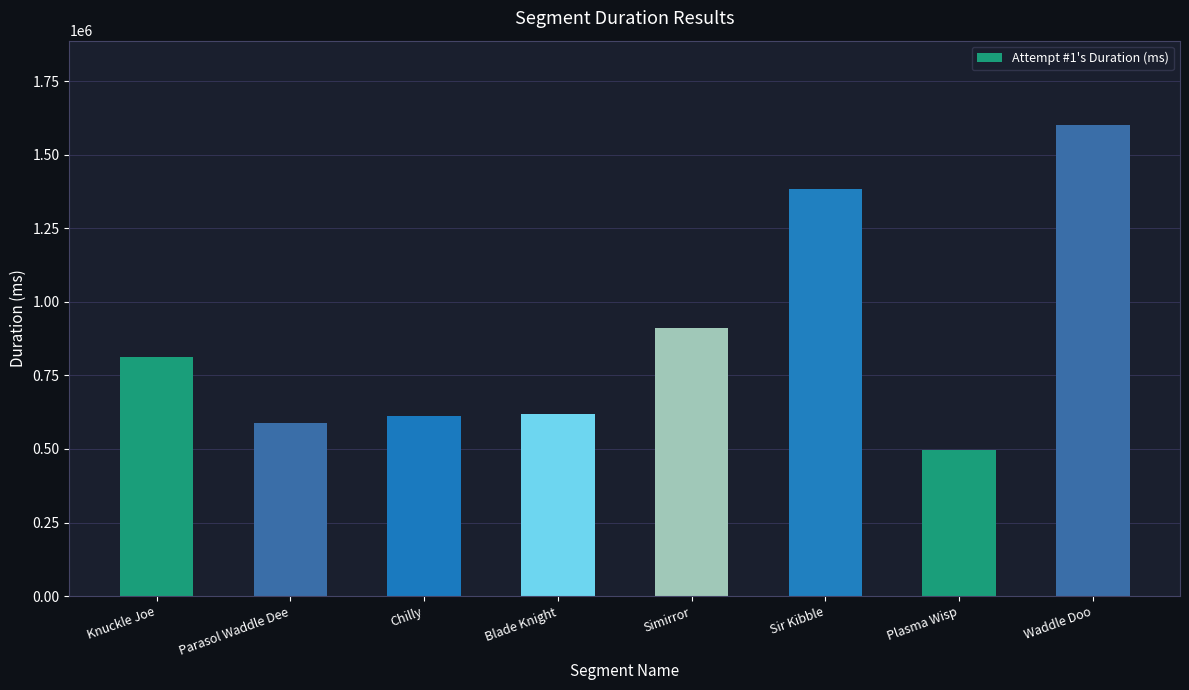

Is it true that the value at Simirror is 911773?

True